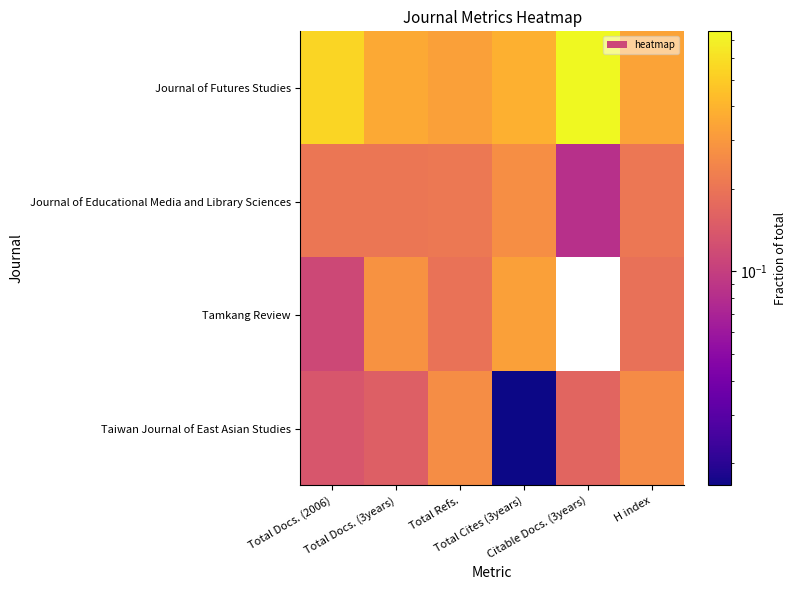

At how many categories does at least one series exceed 0?

6